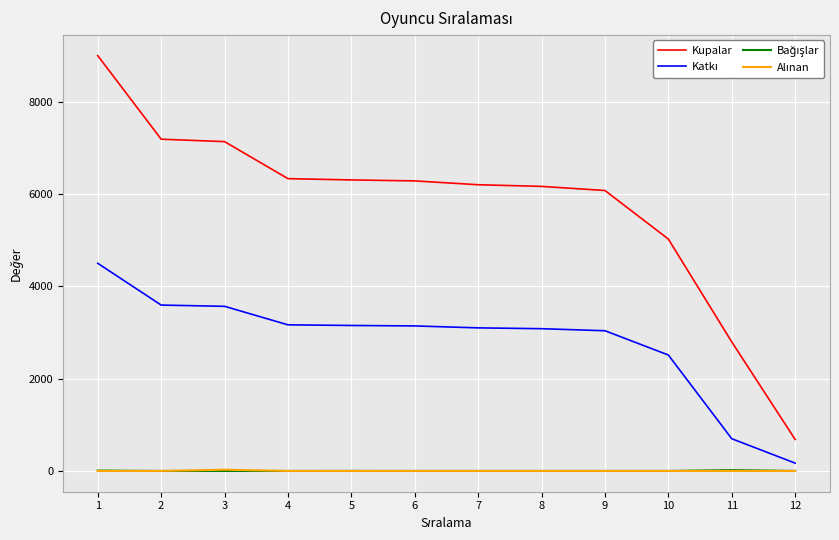

How many lines are shown in the chart?

4